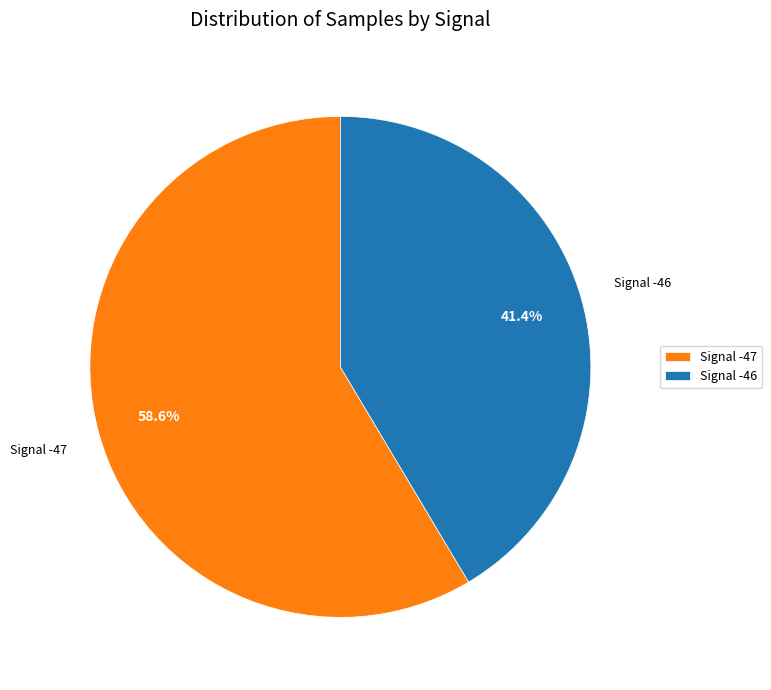

Which has a higher value, Signal -46 or Signal -47?

Signal -47